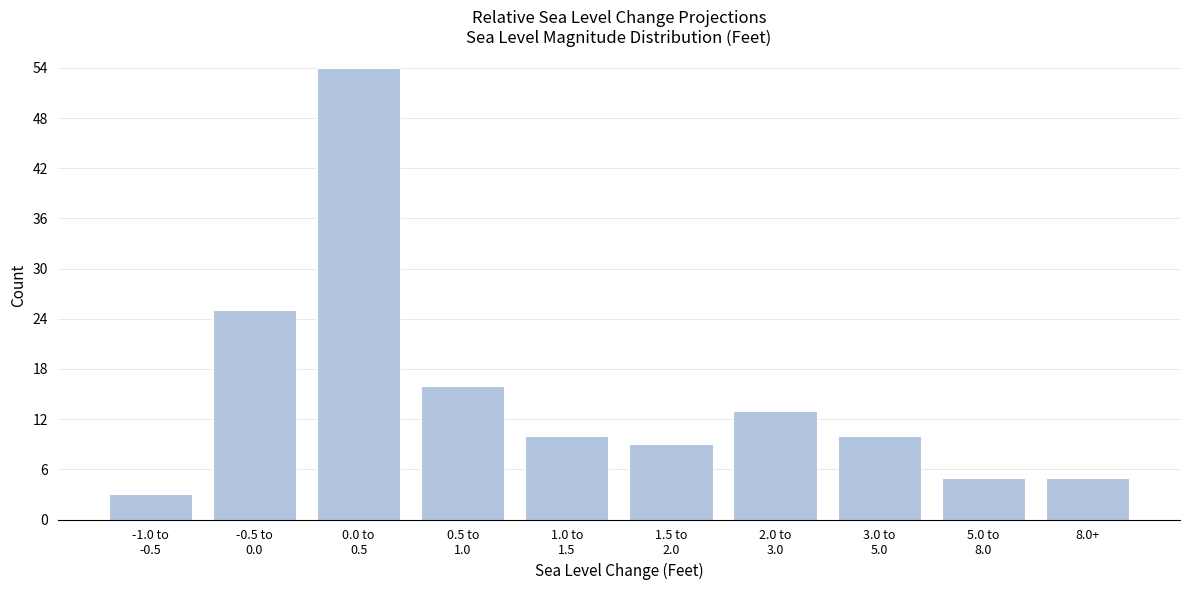

Reading left to right, transcribe all the data shown in this chart.

3	25	54	16	10	9	13	10	5	5